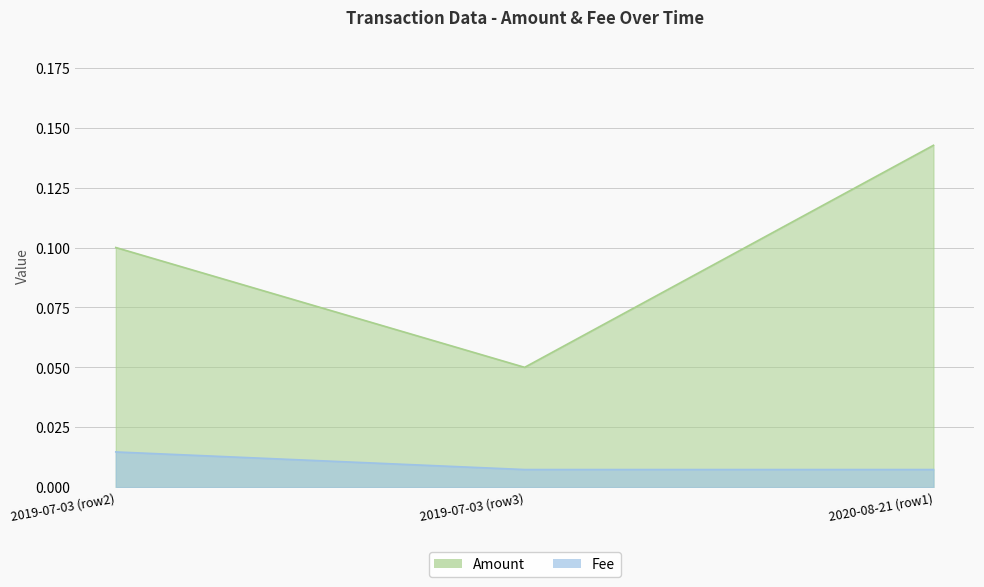

True or false: Fee has a value of 0.0 at 2020-08-21 (row1).

False